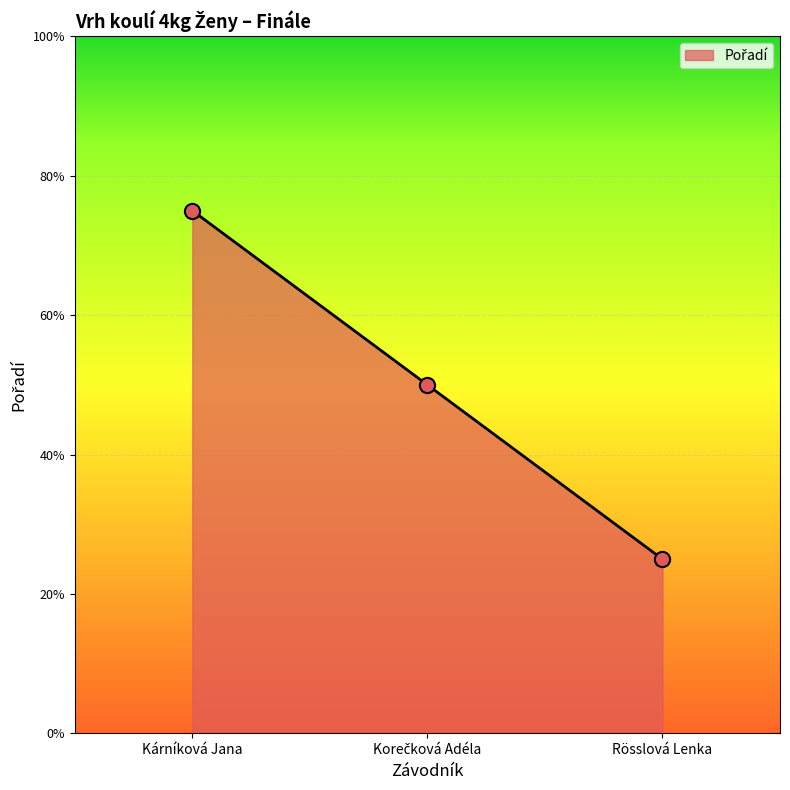

What is the ratio of the value at Rösslová Lenka to the value at Kárníková Jana?

0.3